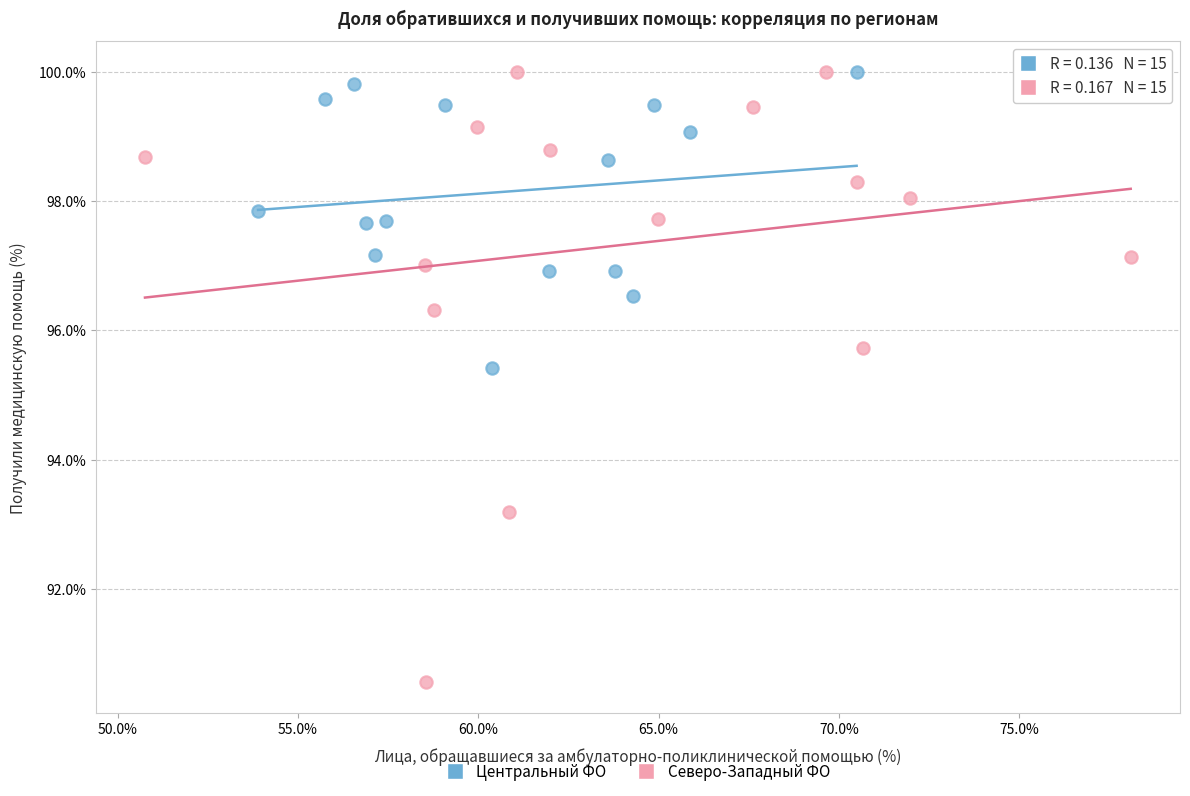

Which series reaches the minimum Y coordinate?

Северо-Западный ФО